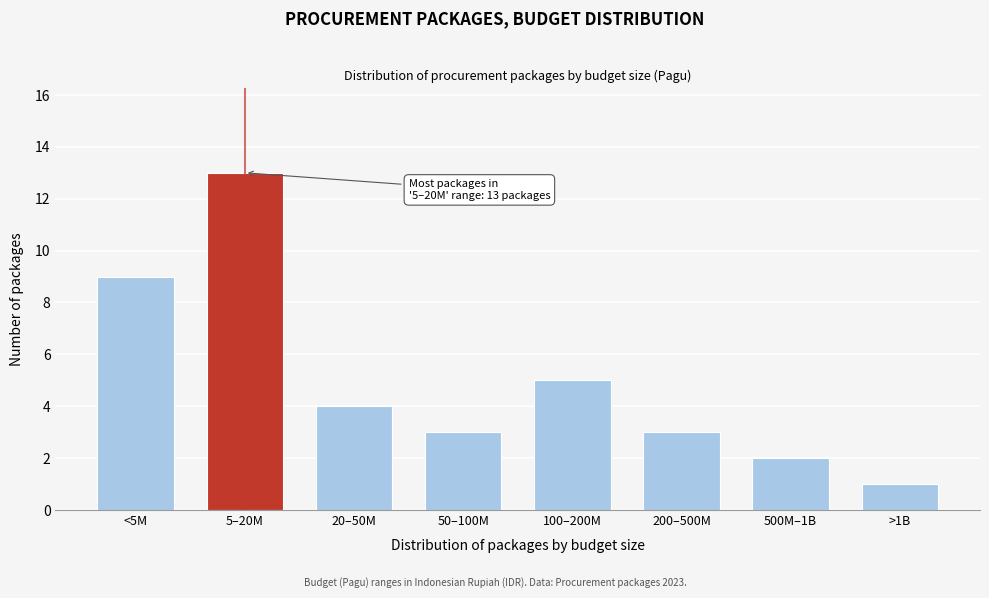

Reading left to right, list all the values displayed in this chart.

9	13	4	3	5	3	2	1